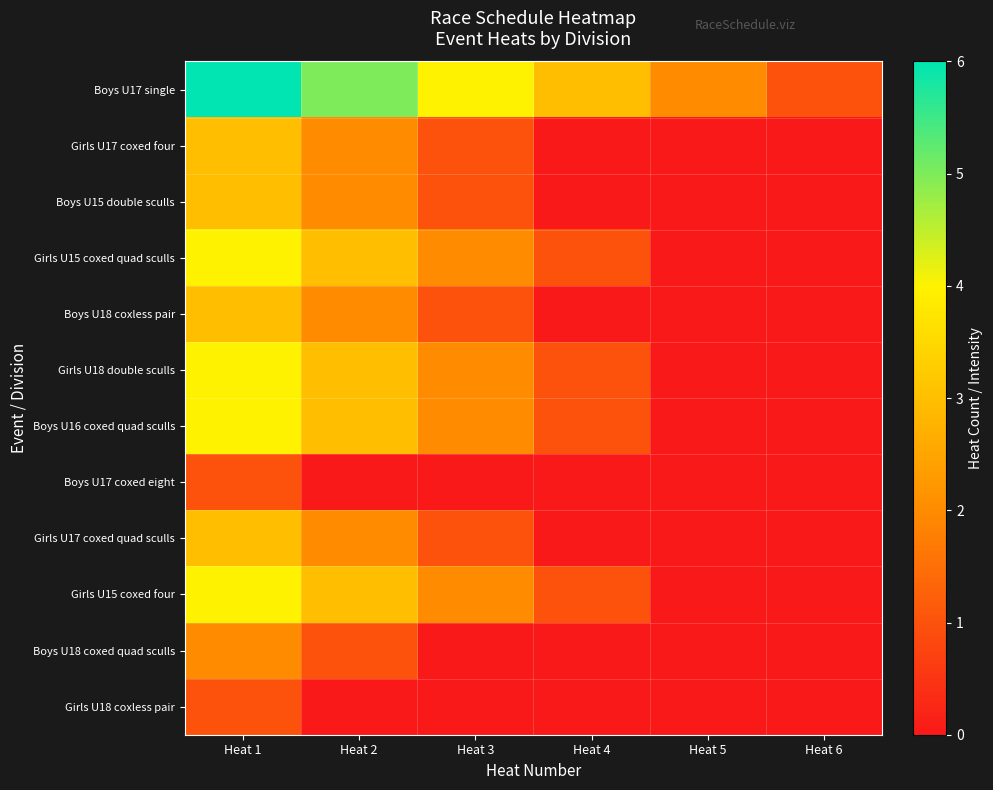

Reading right to left, transcribe all the data shown in this chart.

Boys U17 single: Heat 6=1	Heat 5=2	Heat 4=3	Heat 3=4	Heat 2=5	Heat 1=6
Girls U17 coxed four: Heat 6=0	Heat 5=0	Heat 4=0	Heat 3=1	Heat 2=2	Heat 1=3
Boys U15 double sculls: Heat 6=0	Heat 5=0	Heat 4=0	Heat 3=1	Heat 2=2	Heat 1=3
Girls U15 coxed quad sculls: Heat 6=0	Heat 5=0	Heat 4=1	Heat 3=2	Heat 2=3	Heat 1=4
Boys U18 coxless pair: Heat 6=0	Heat 5=0	Heat 4=0	Heat 3=1	Heat 2=2	Heat 1=3
Girls U18 double sculls: Heat 6=0	Heat 5=0	Heat 4=1	Heat 3=2	Heat 2=3	Heat 1=4
Boys U16 coxed quad sculls: Heat 6=0	Heat 5=0	Heat 4=1	Heat 3=2	Heat 2=3	Heat 1=4
Boys U17 coxed eight: Heat 6=0	Heat 5=0	Heat 4=0	Heat 3=0	Heat 2=0	Heat 1=1
Girls U17 coxed quad sculls: Heat 6=0	Heat 5=0	Heat 4=0	Heat 3=1	Heat 2=2	Heat 1=3
Girls U15 coxed four: Heat 6=0	Heat 5=0	Heat 4=1	Heat 3=2	Heat 2=3	Heat 1=4
Boys U18 coxed quad sculls: Heat 6=0	Heat 5=0	Heat 4=0	Heat 3=0	Heat 2=1	Heat 1=2
Girls U18 coxless pair: Heat 6=0	Heat 5=0	Heat 4=0	Heat 3=0	Heat 2=0	Heat 1=1